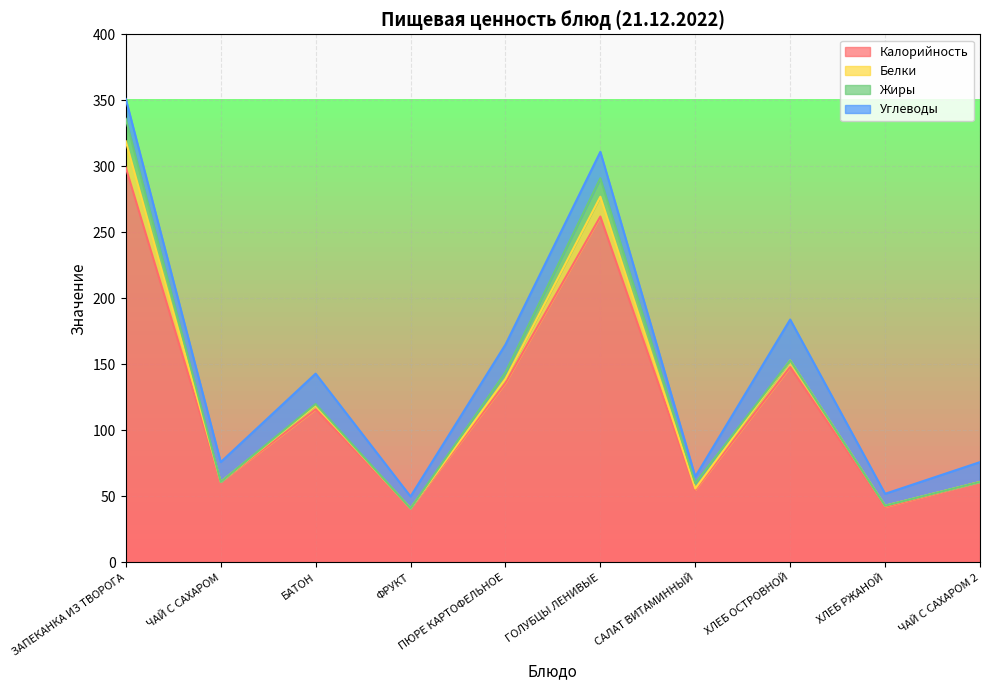

List the labels in order of Углеводы value, largest first.

ХЛЕБ ОСТРОВНОЙ, БАТОН, ПЮРЕ КАРТОФЕЛЬНОЕ, ГОЛУБЦЫ ЛЕНИВЫЕ, ЗАПЕКАНКА ИЗ ТВОРОГА, ЧАЙ С САХАРОМ, ЧАЙ С САХАРОМ 2, ФРУКТ, ХЛЕБ РЖАНОЙ, САЛАТ ВИТАМИННЫЙ